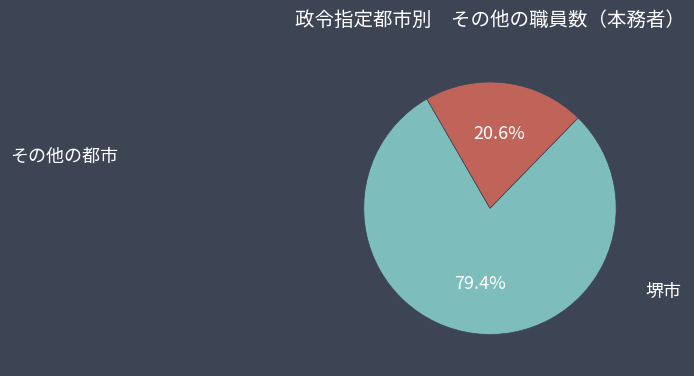

Is there any slice that represents more than half of the pie?

Yes